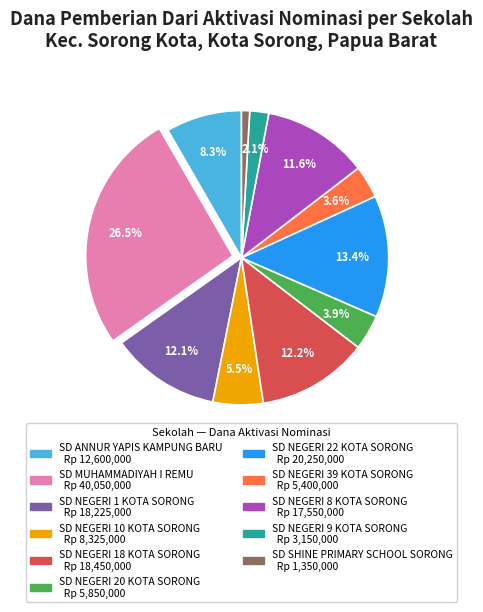

Is there any slice that represents more than half of the pie?

No